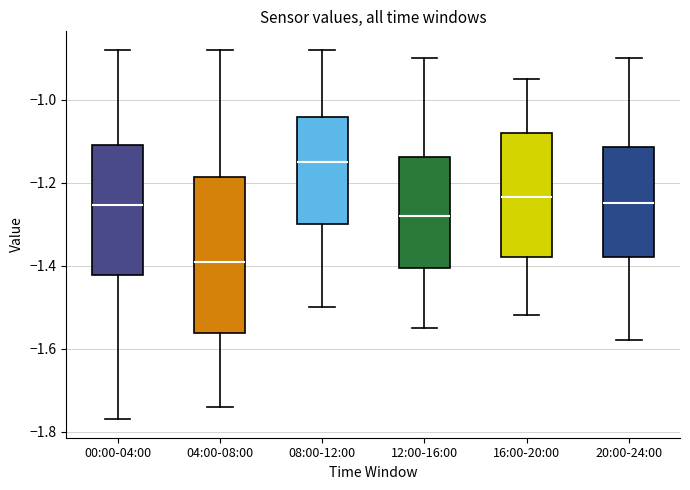

Reading left to right, read every box against the y-axis: the position of its median line, the range the box covers, and the ends of its whiskers. The values are not printed on the chart, so give them approximately, as read against the axis.

00:00-04:00: median -1.26, box -1.42 to -1.10, whiskers -1.76 to -0.88
04:00-08:00: median -1.38, box -1.56 to -1.18, whiskers -1.74 to -0.88
08:00-12:00: median -1.14, box -1.30 to -1.04, whiskers -1.50 to -0.88
12:00-16:00: median -1.28, box -1.40 to -1.14, whiskers -1.54 to -0.90
16:00-20:00: median -1.24, box -1.38 to -1.08, whiskers -1.52 to -0.94
20:00-24:00: median -1.24, box -1.38 to -1.12, whiskers -1.58 to -0.90